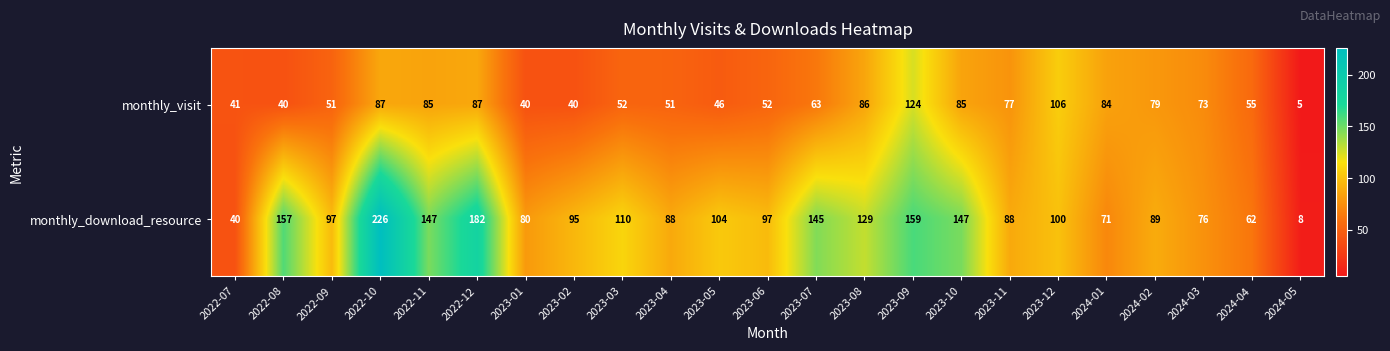

Which series has the largest total across all categories?

monthly_download_resource